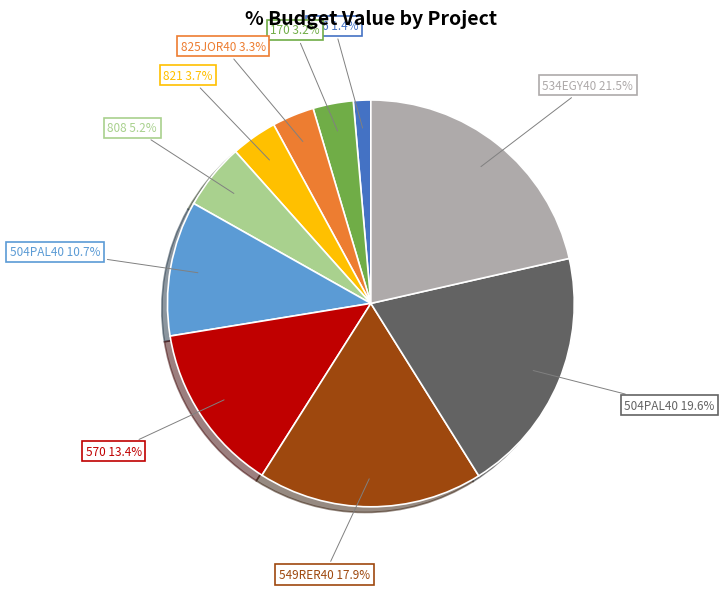

How many slices are in this pie chart?

10